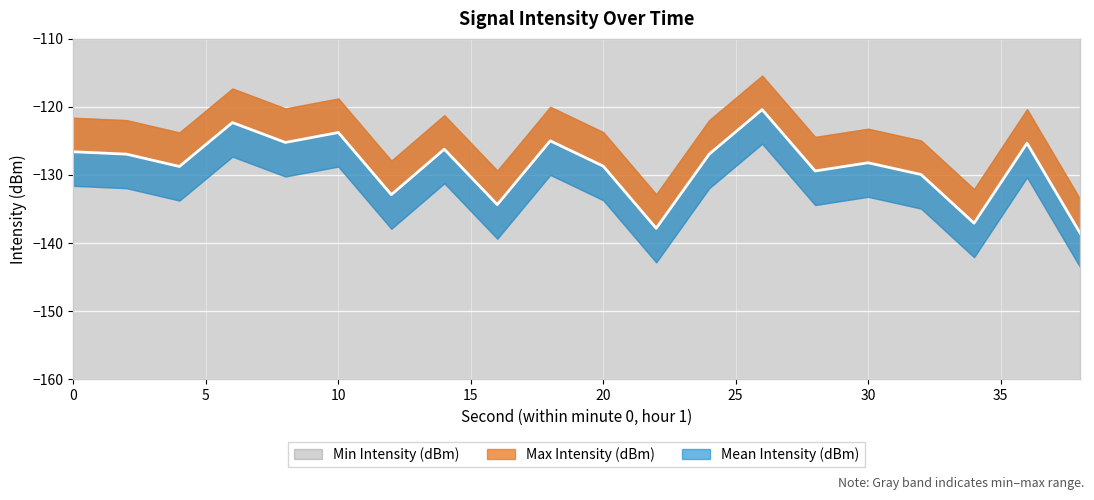

What is the maximum value shown in the chart?

-115.4